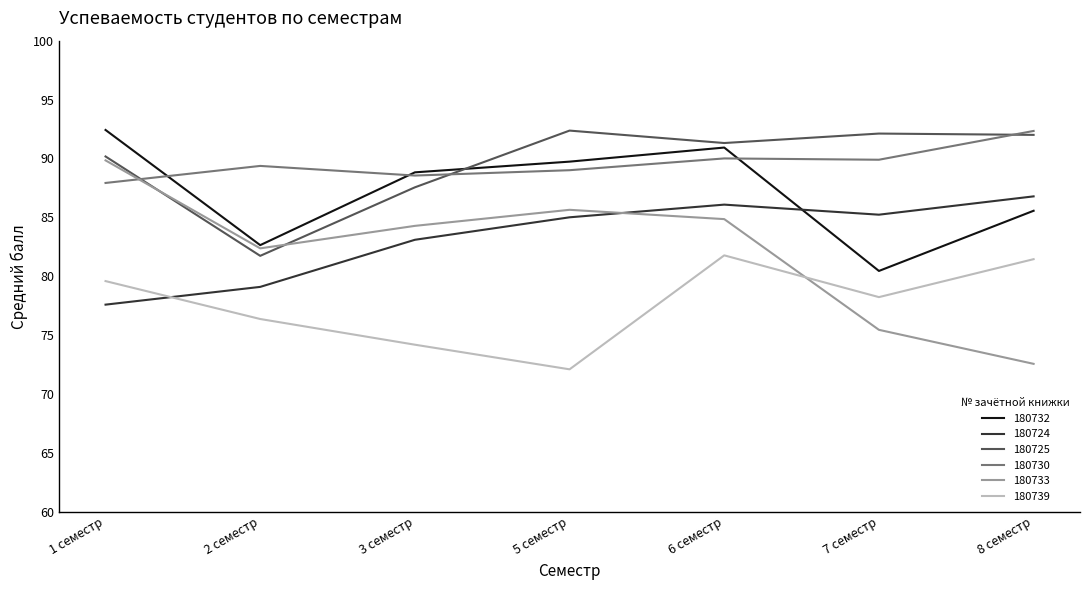

True or false: 180724 has more than 2 interior local peaks.

False